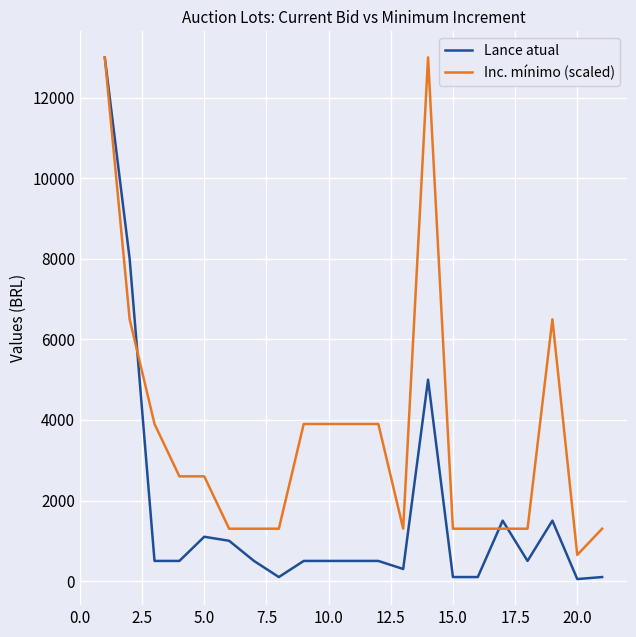

What is the minimum value shown in the chart?

50